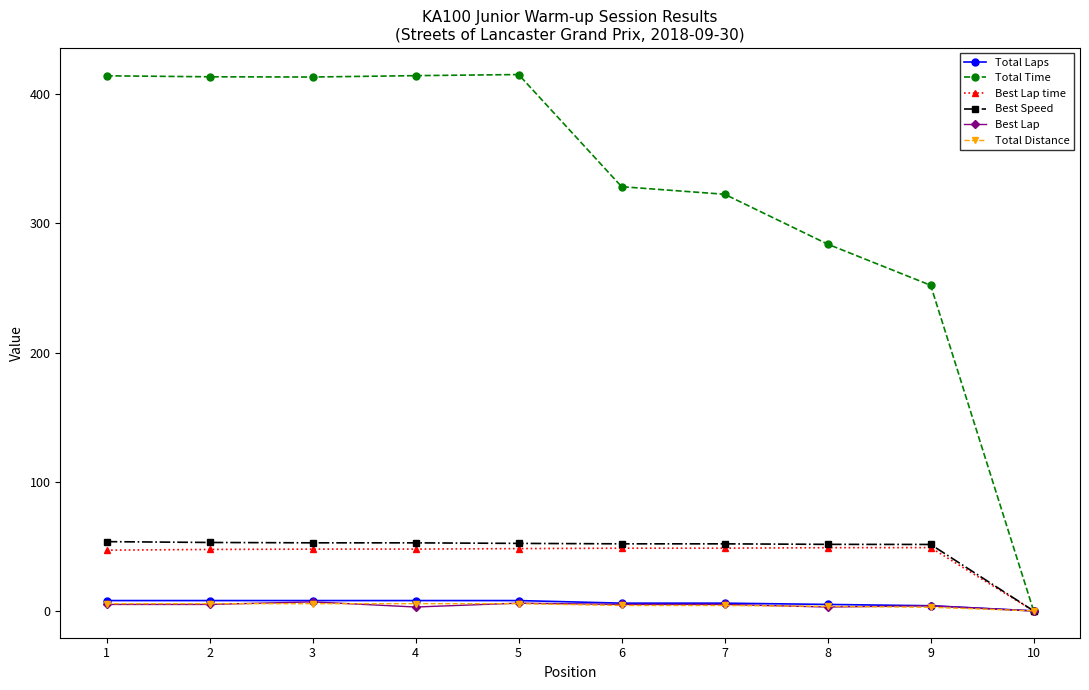

How many data points does each series have?

10